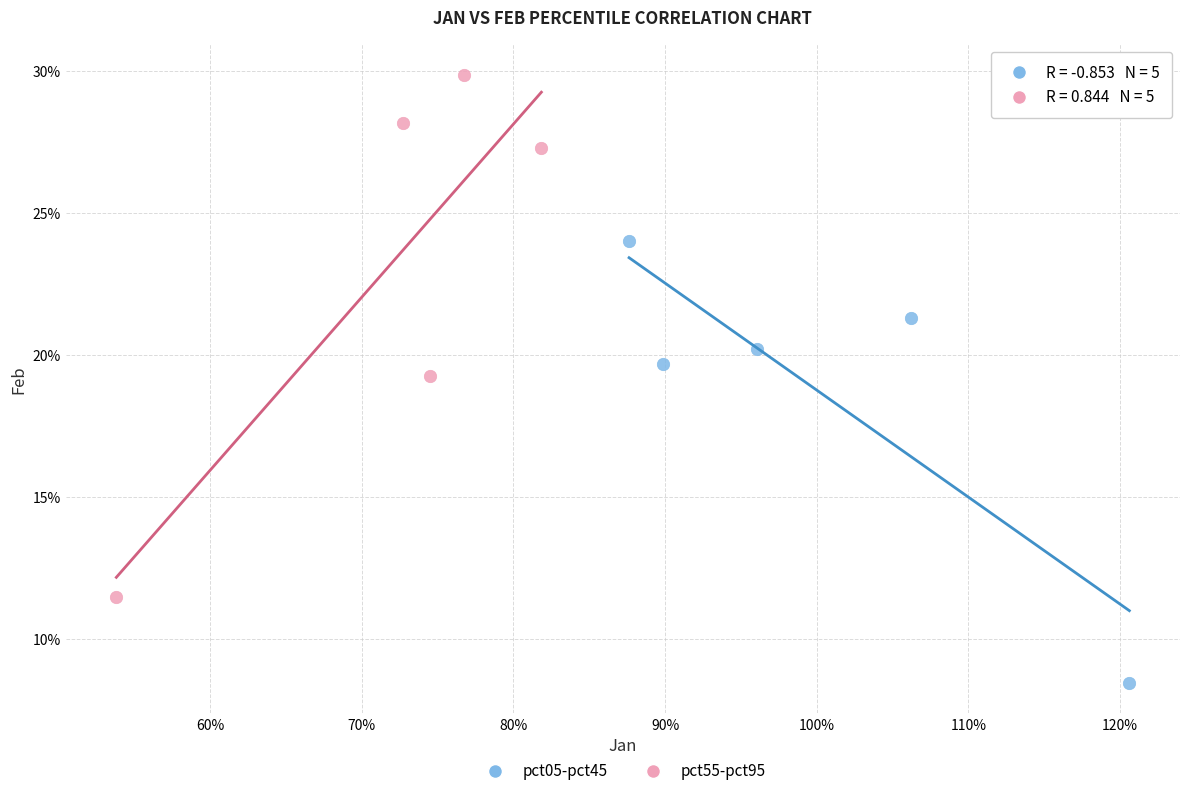

What are all the series names shown in the legend?

pct05-pct45, pct55-pct95